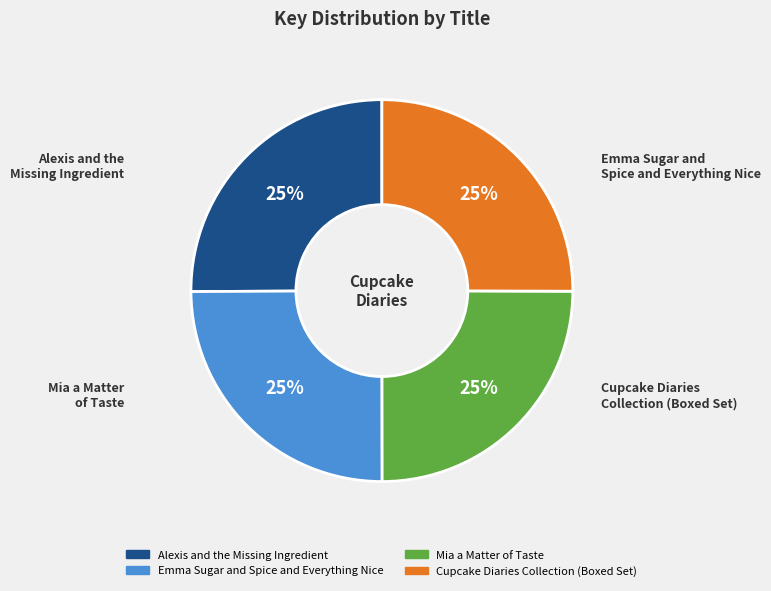

How many segments does this pie chart have?

4